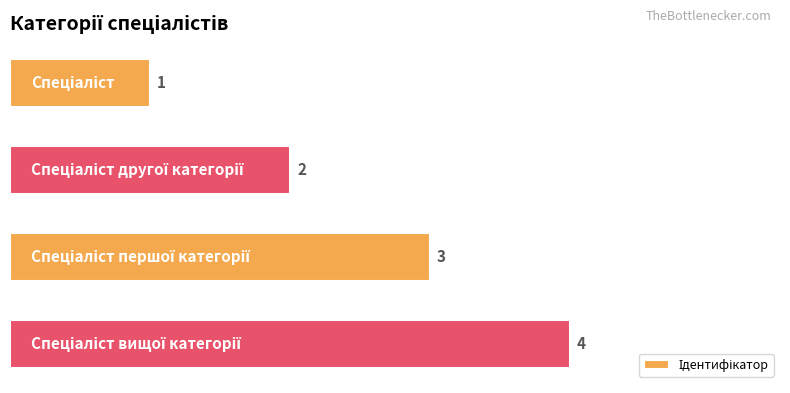

What is the sum of all values?

10